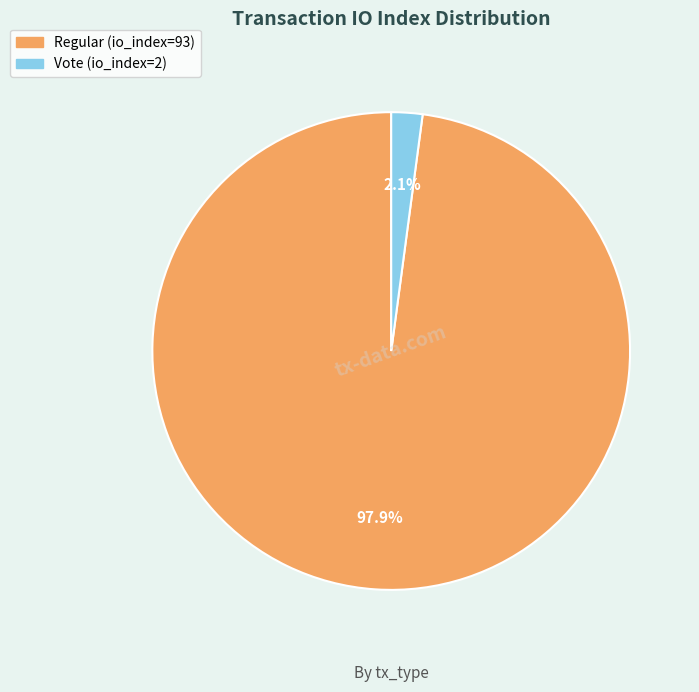

What portion of the pie excludes Regular (io_index=93)?

2.1%